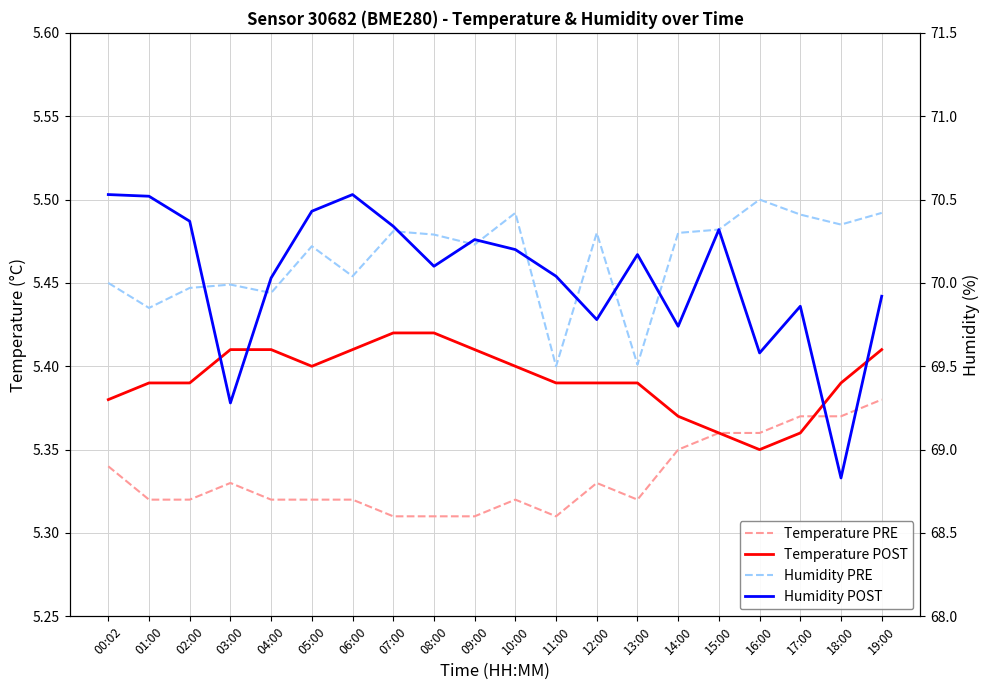

At which label is Humidity POST closest to 69?

18:00